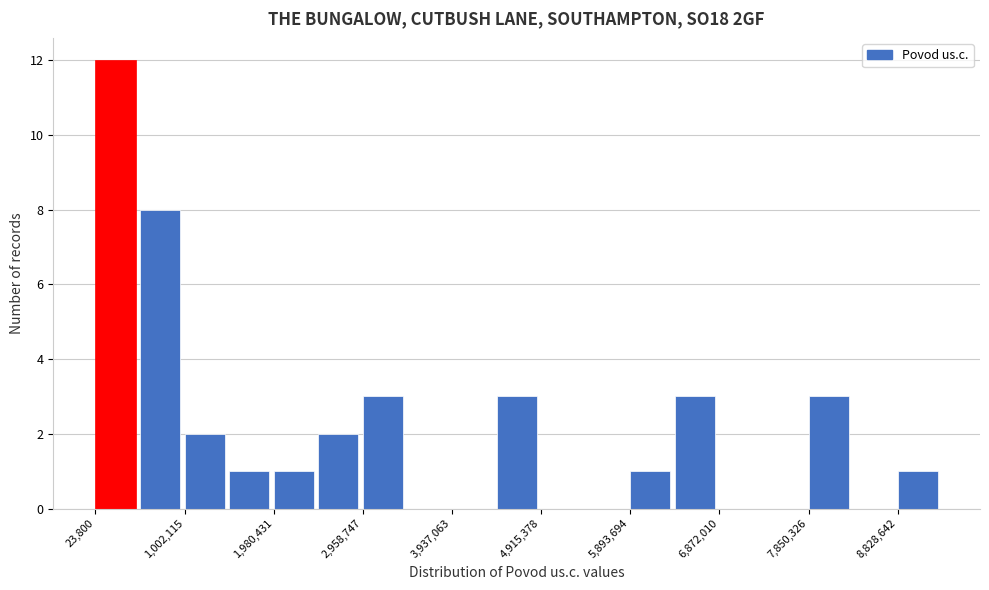

Reading left to right, list every bar in this chart as the range it spans on the x-axis followed by its height. Neither the bar edges nor the heights are printed on the chart, so give them approximately, as read against the axes.

0 to 500000: 12
500000 to 1000000: 8
1000000 to 1500000: 2
1500000 to 2000000: 1
2000000 to 2500000: 1
2500000 to 3000000: 2
3000000 to 3400000: 3
3400000 to 3900000: 0
3900000 to 4400000: 0
4400000 to 4900000: 3
4900000 to 5400000: 0
5400000 to 5900000: 0
5900000 to 6400000: 1
6400000 to 6900000: 3
6900000 to 7400000: 0
7400000 to 7900000: 0
7900000 to 8300000: 3
8300000 to 8800000: 0
8800000 to 9300000: 1